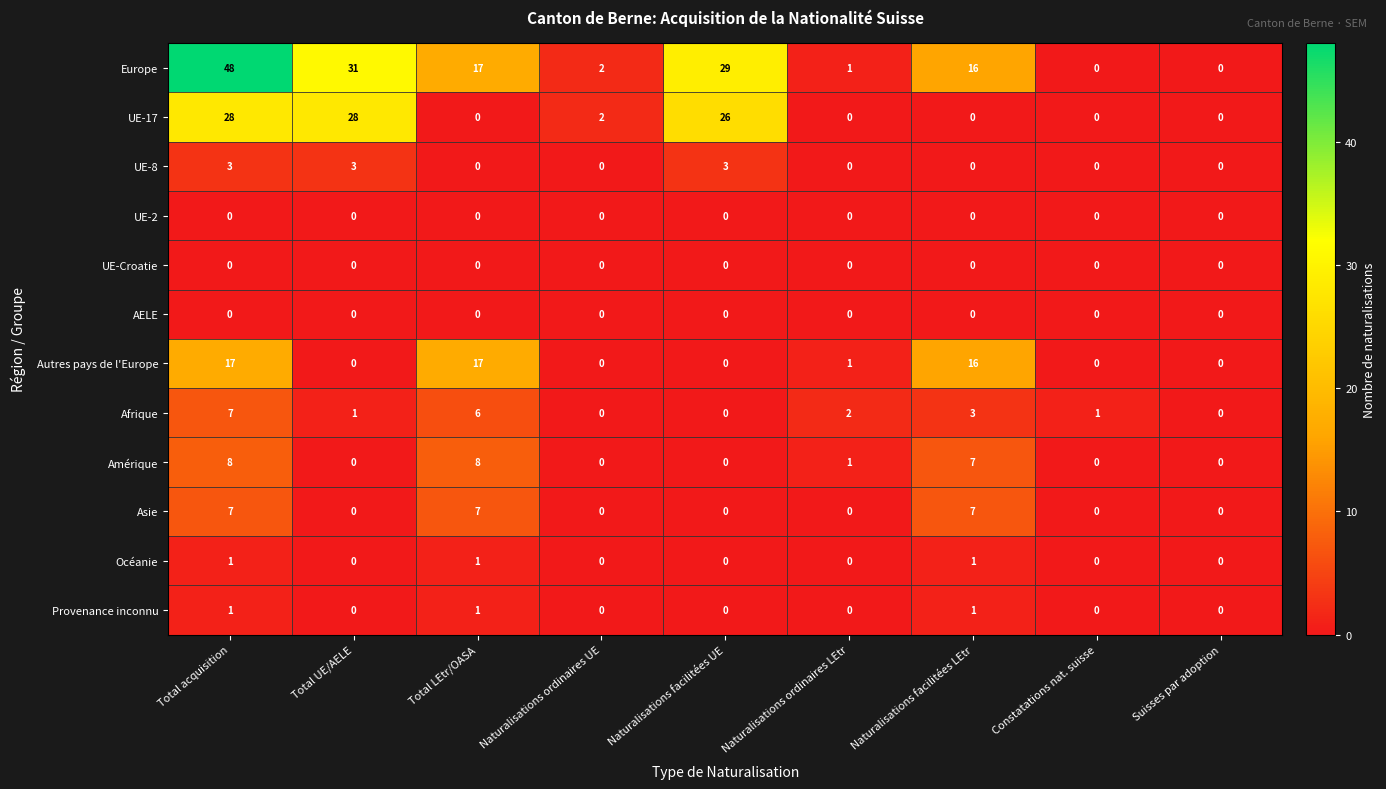

What is the sum of all Autres pays de l'Europe values?

51